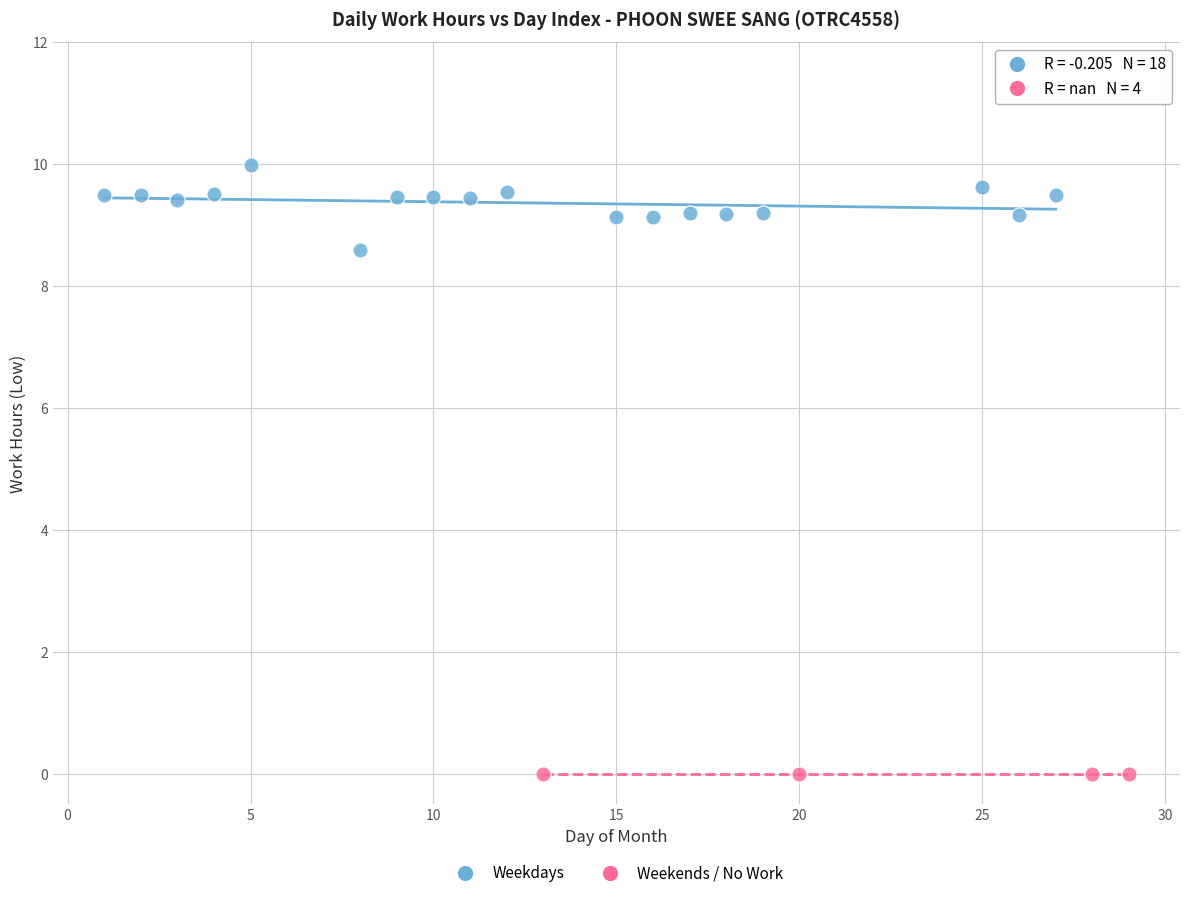

Which series contains the highest Y value?

Weekdays